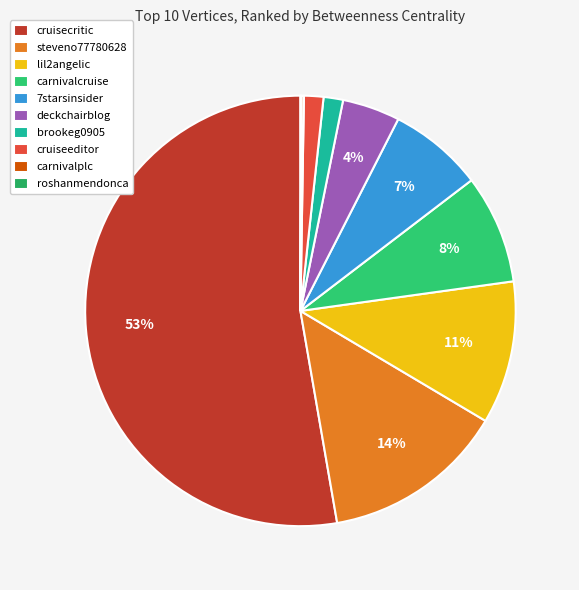

Is there any slice that represents more than half of the pie?

Yes